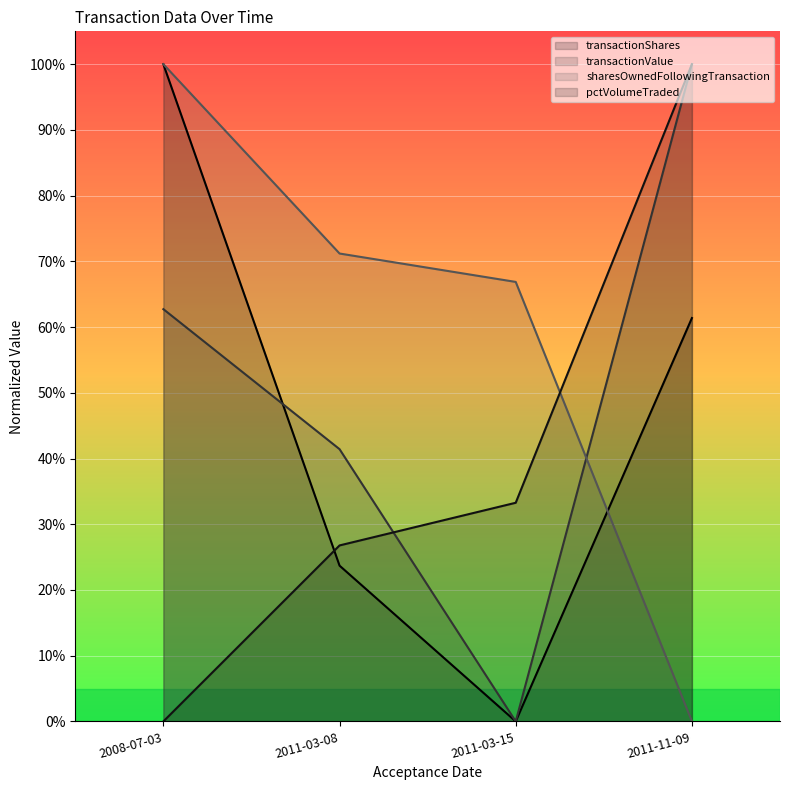

Rank the series at 2011-11-09 from highest to lowest value.

transactionValue, pctVolumeTraded, transactionShares, sharesOwnedFollowingTransaction